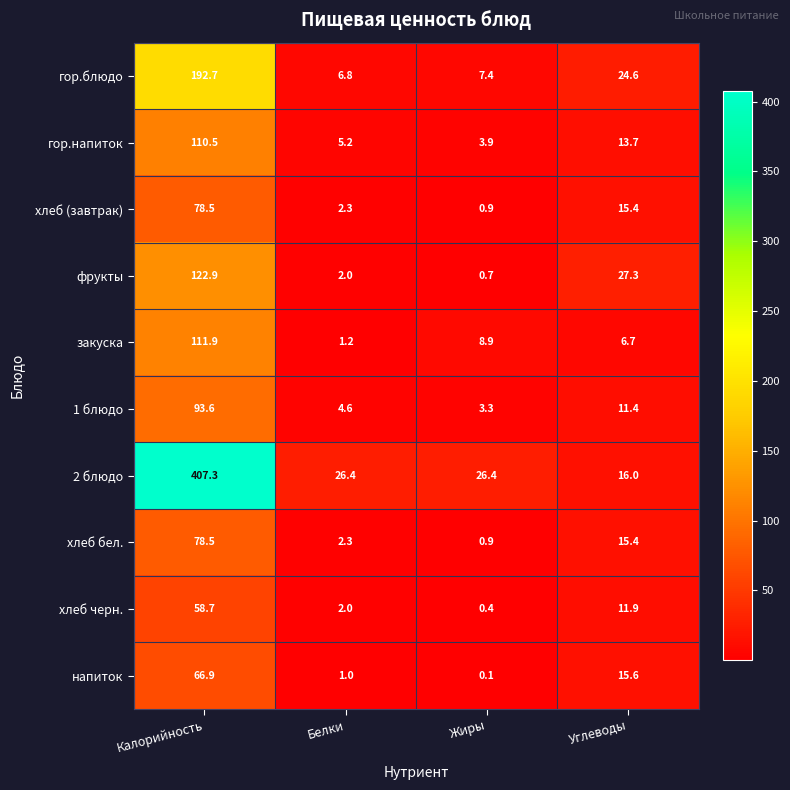

Is the value of хлеб бел. at Калорийность greater than the value of фрукты at Жиры?

Yes